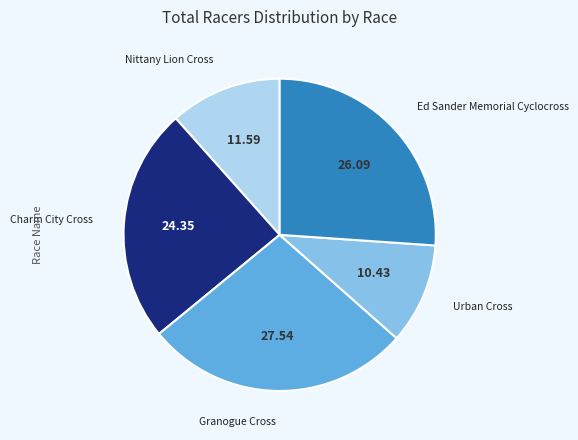

Is there any slice that represents more than half of the pie?

No